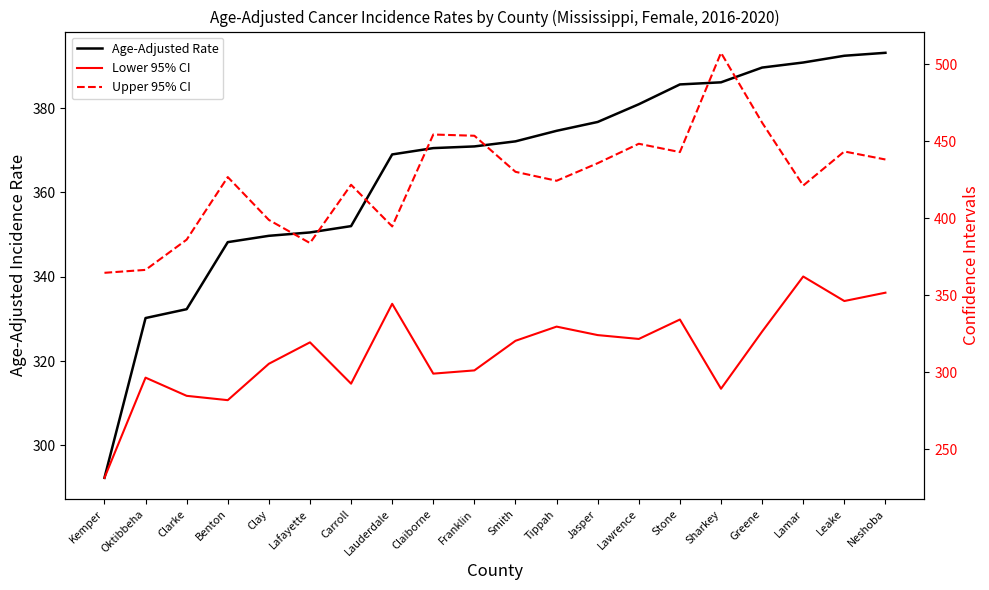

Which category has the highest value across all series?

Sharkey